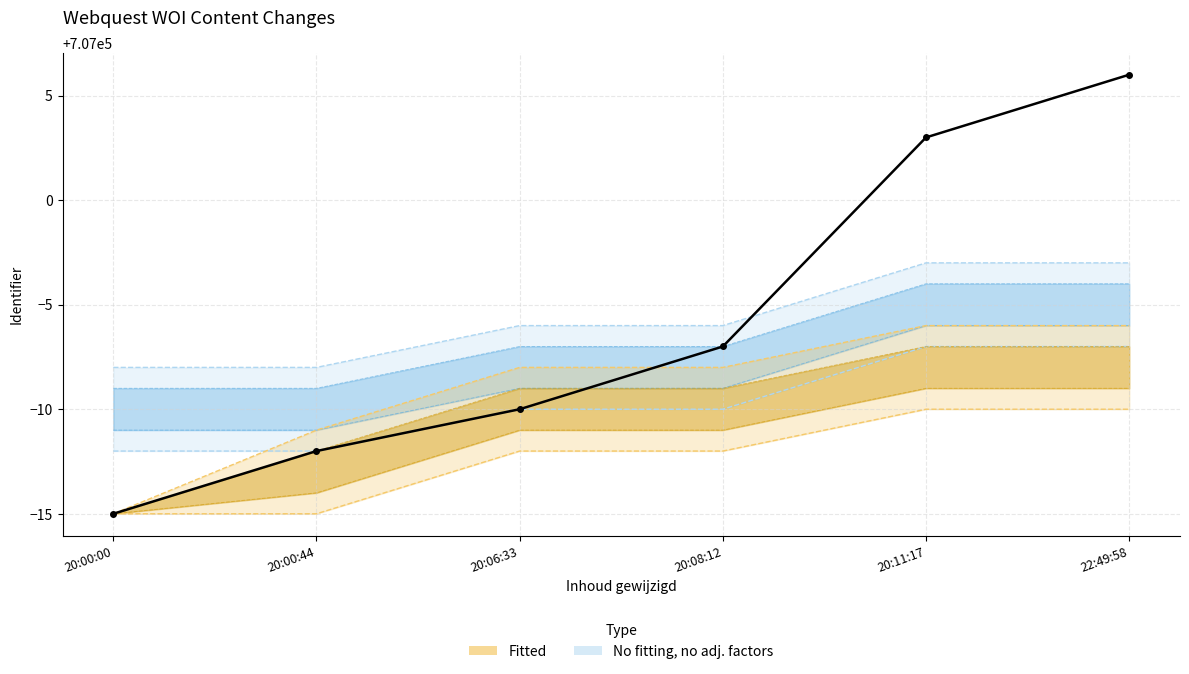

At which label is the value closest to 706995?

20:08:12